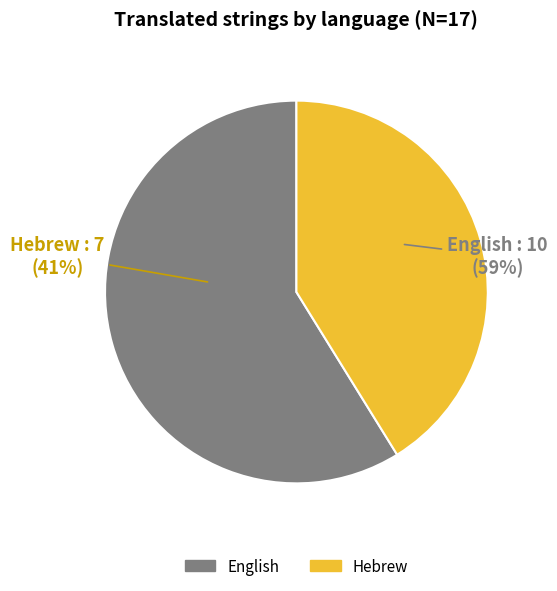

Combined, do English and Hebrew account for over 50%?

Yes